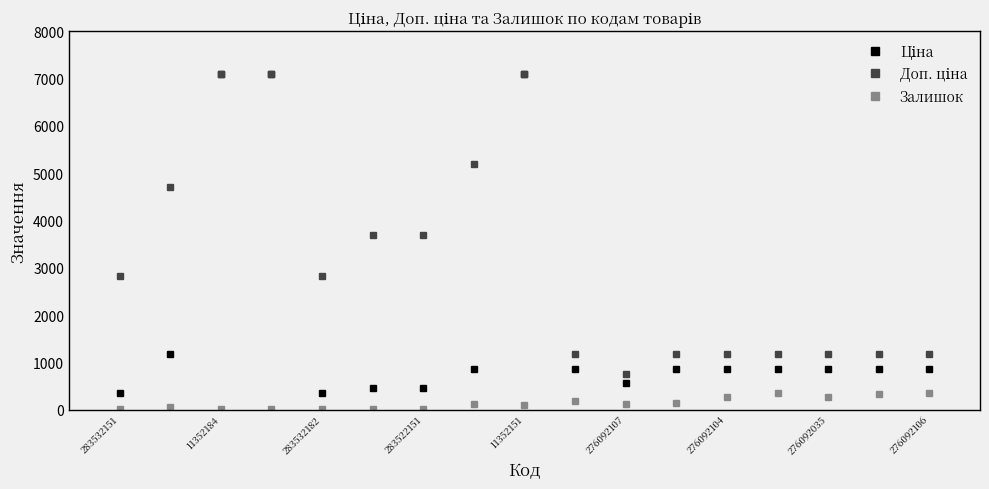

What is the lowest value of the Залишок series?

16.0